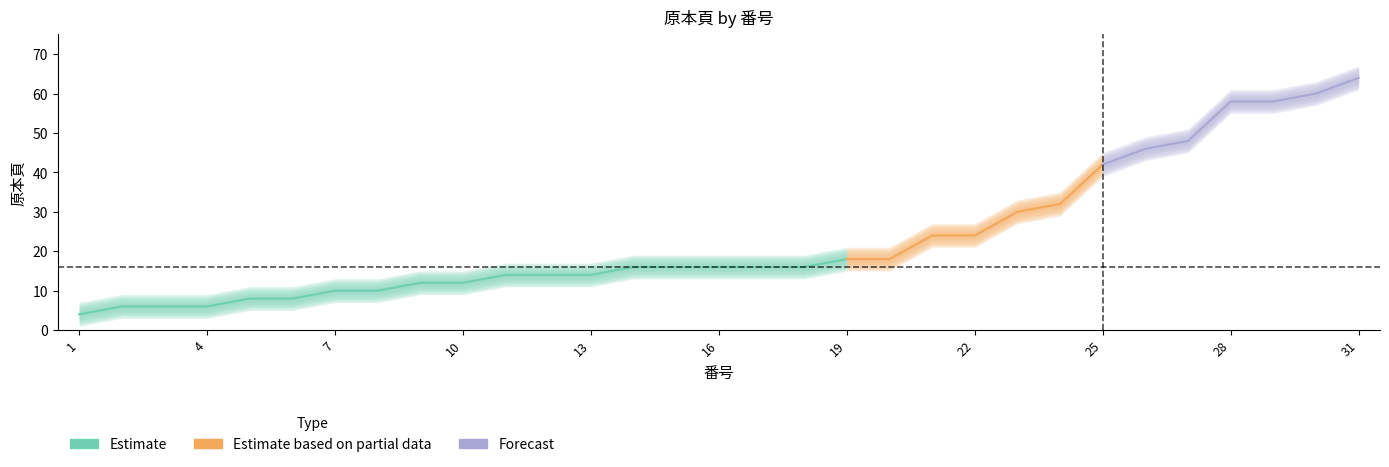

What is the greatest value displayed?

64